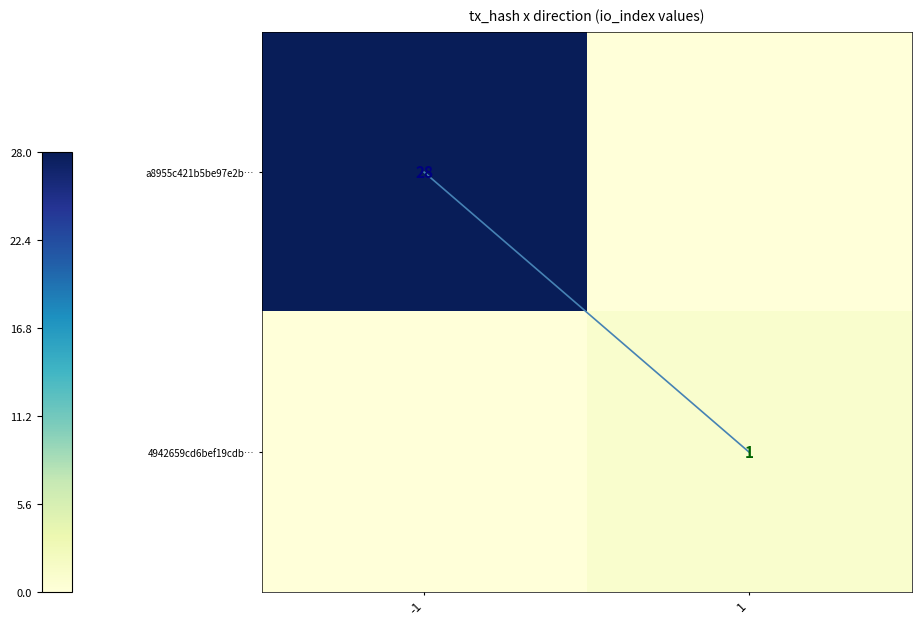

True or false: a8955c421b5be97e2b… has a value of 39 at -1.

False